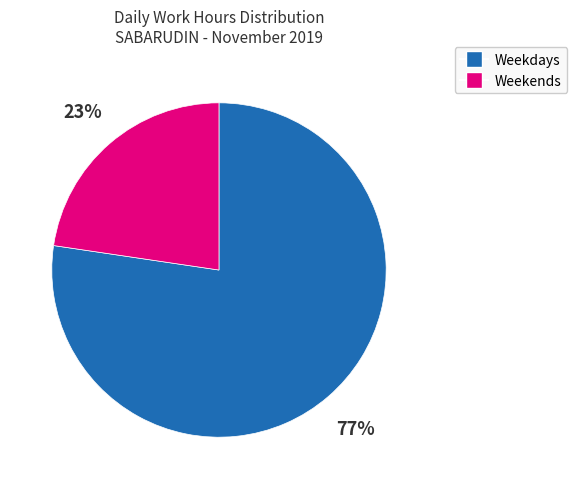

To the nearest percent, what is the average slice percentage?

50%